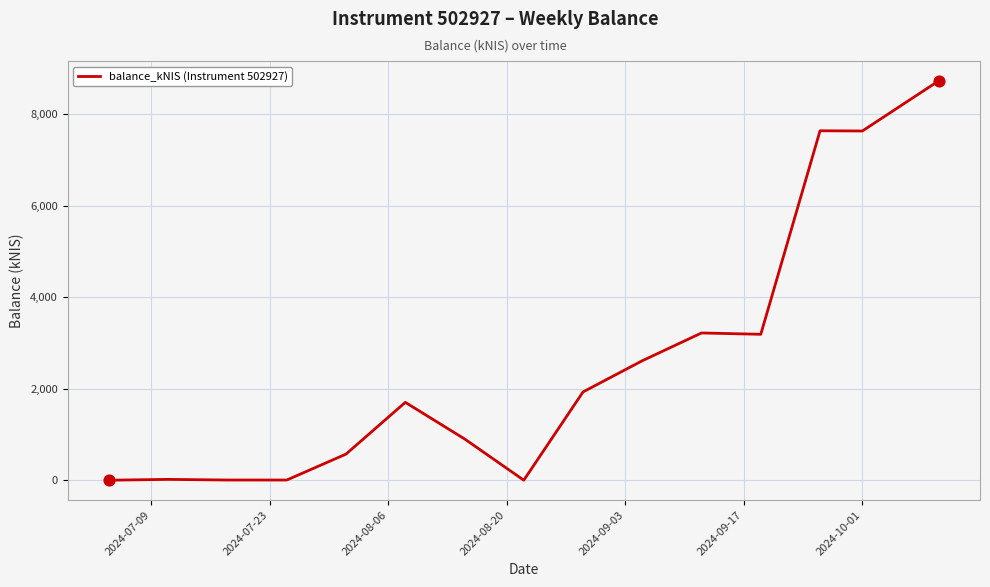

What is the maximum value shown in the chart?

8730.2